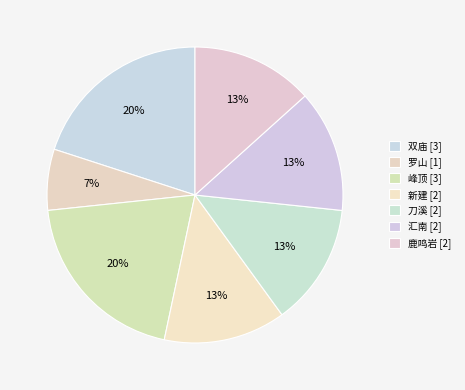

Rank the categories by value from lowest to highest.

罗山, 新建, 刀溪, 汇南, 鹿鸣岩, 双庙, 峰顶